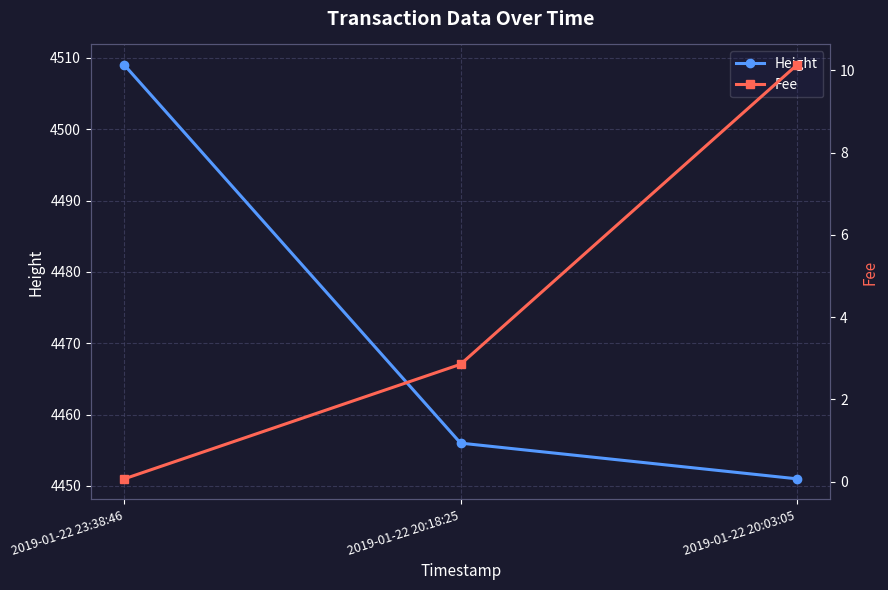

Where is Height nearest to the value 4480?

2019-01-22 20:18:25